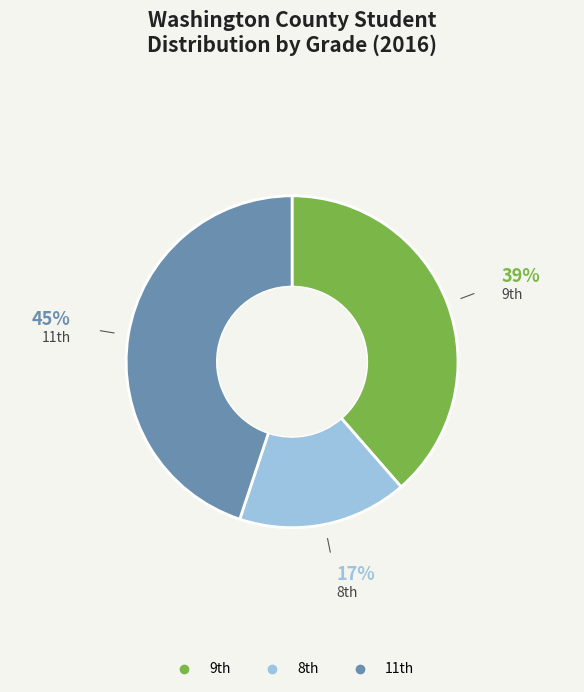

What is the smallest slice in the pie chart?

8th